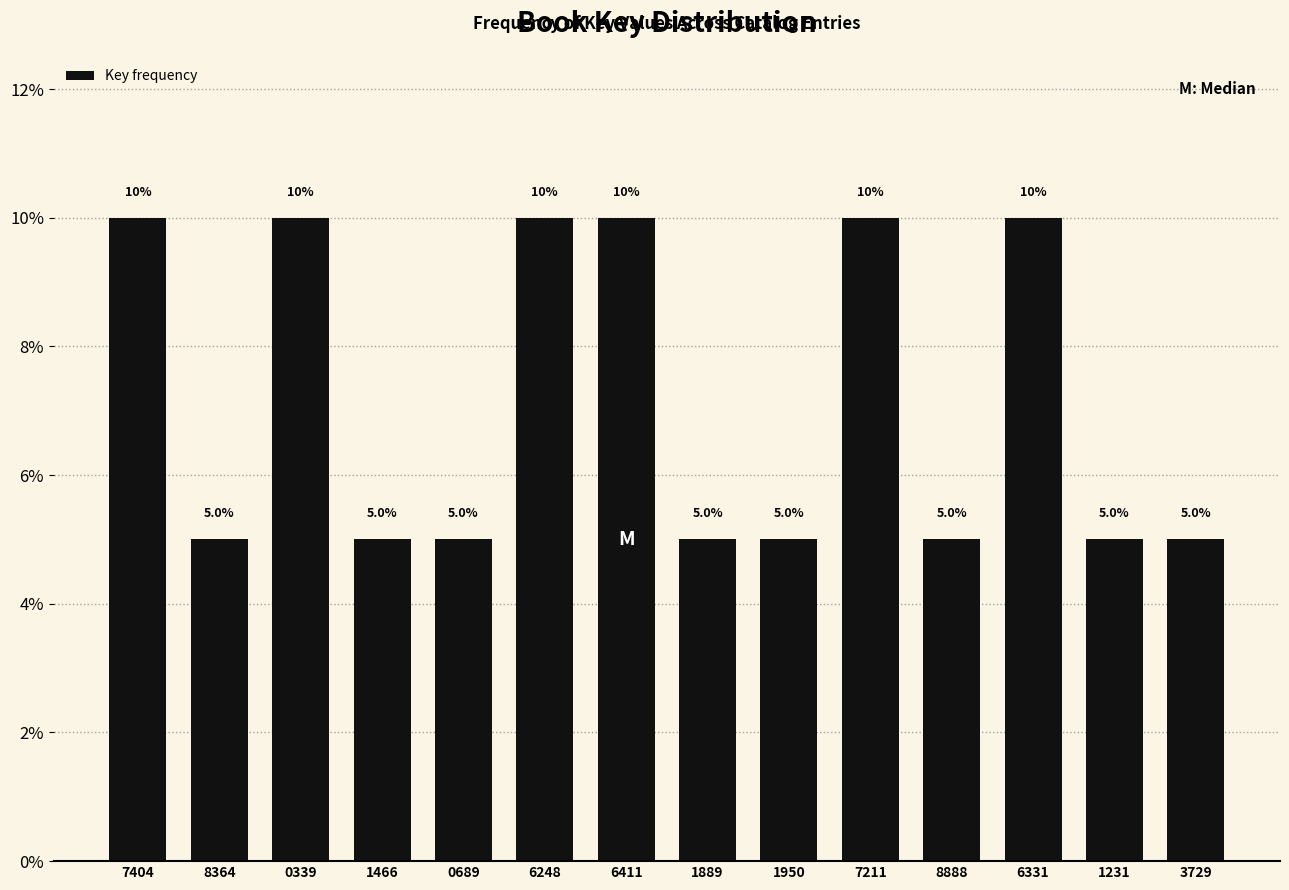

Reading left to right, list all the values displayed in this chart.

7404=10	8364=5	0339=10	1466=5	0689=5	6248=10	6411=10	1889=5	1950=5	7211=10	8888=5	6331=10	1231=5	3729=5